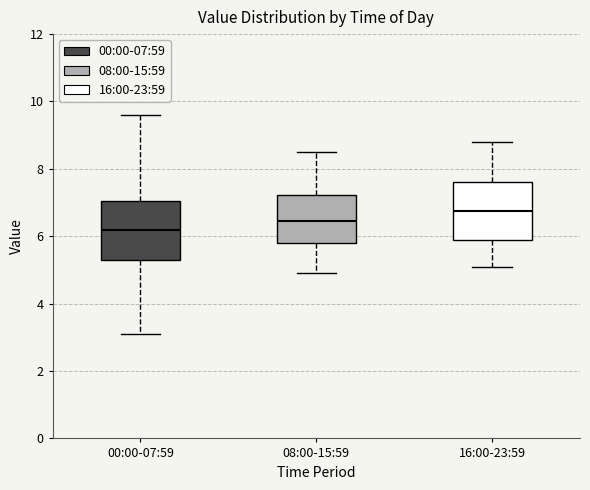

Which box's median line is the highest?

16:00-23:59